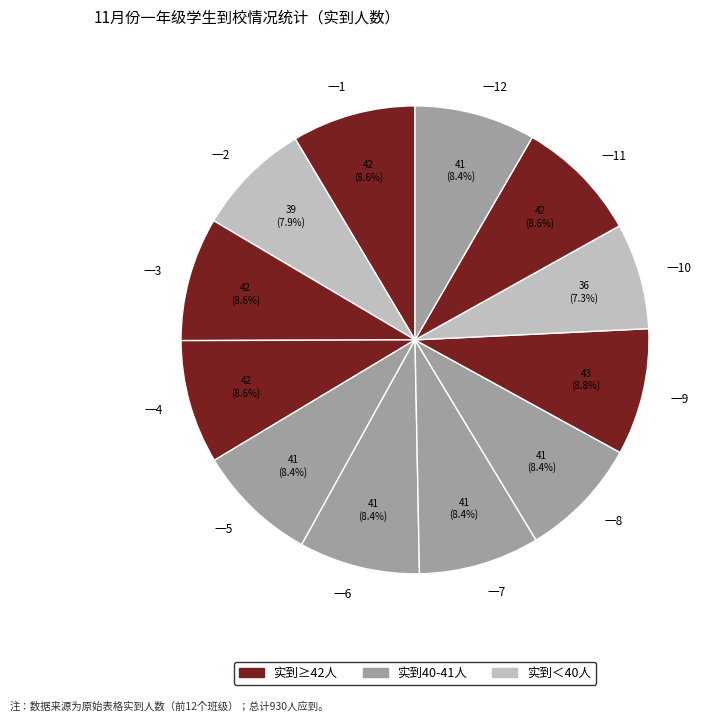

How many slices are in this pie chart?

12